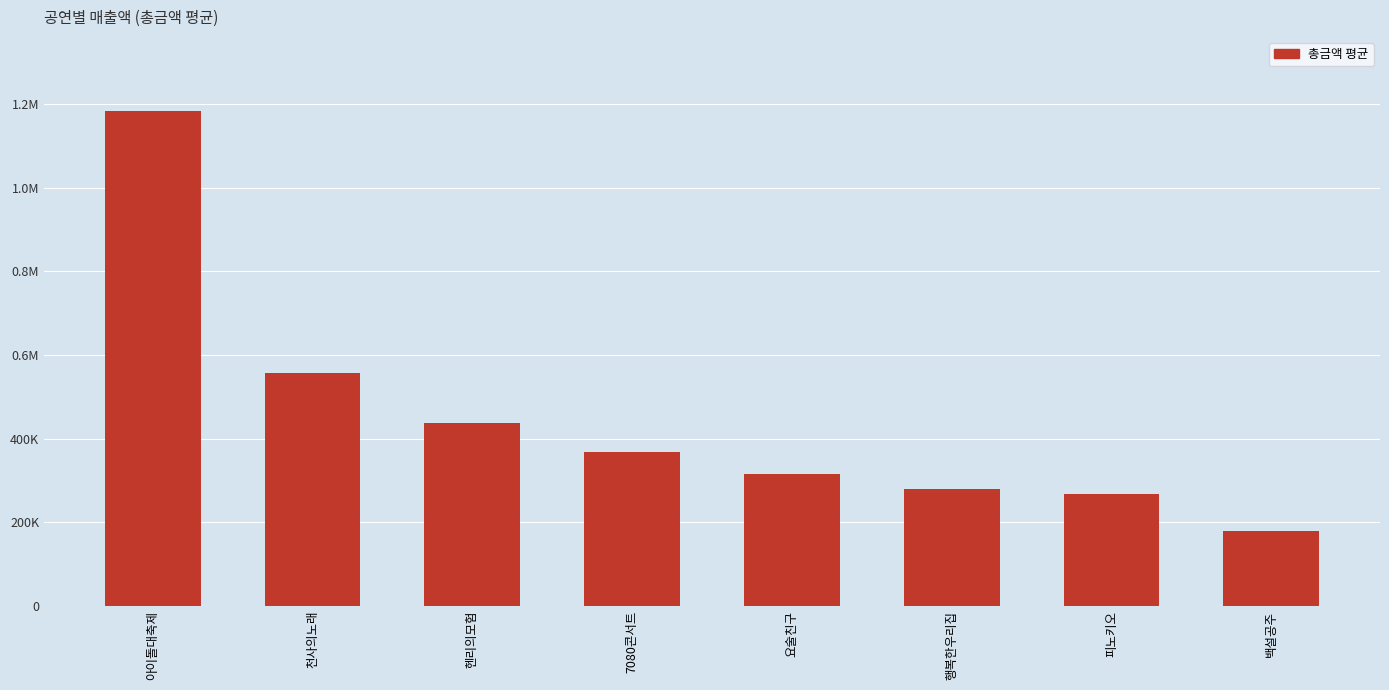

Does the chart contain any negative values?

No